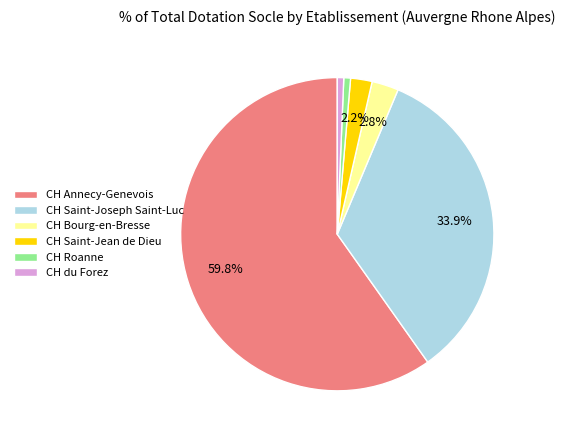

How much of the chart is everything except CH Saint-Joseph Saint-Luc?

66.1%